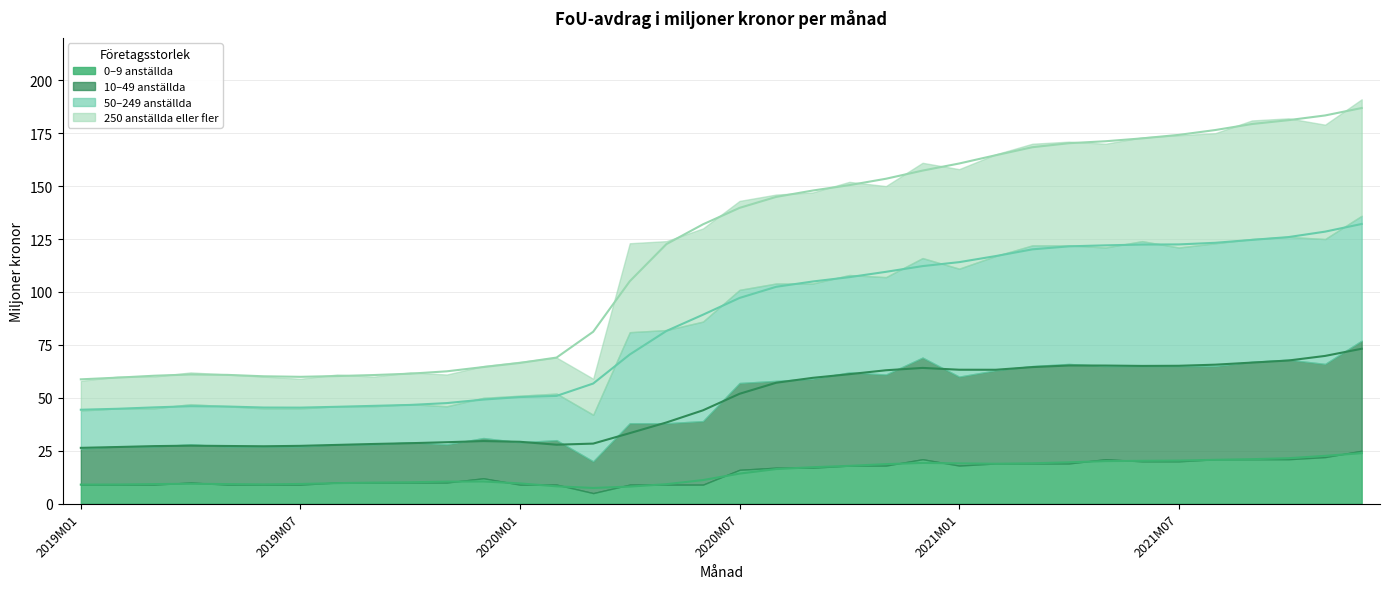

True or false: 10–49 anställda and 0–9 anställda intersect in this chart.

False